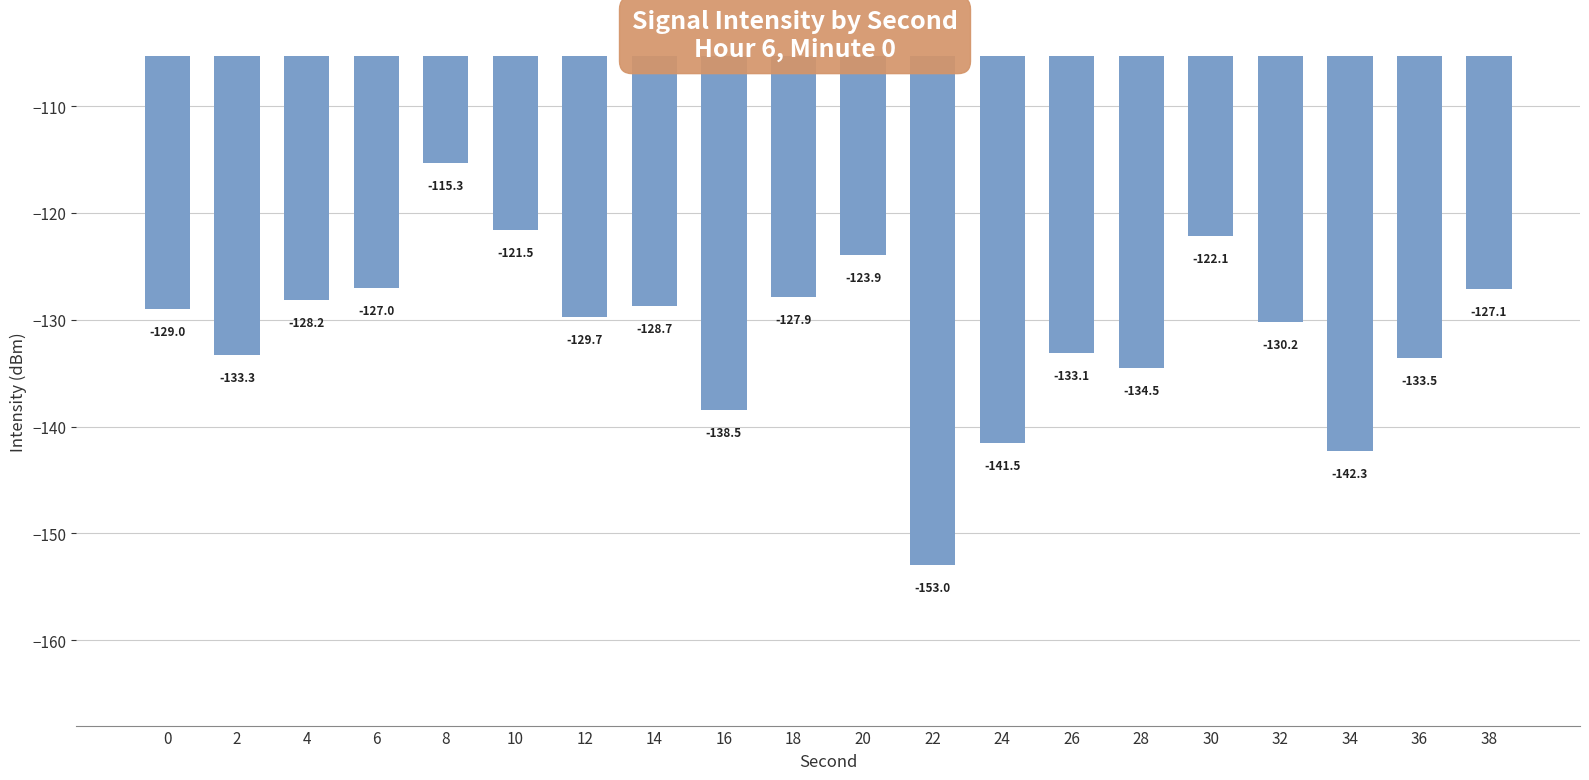

What is the maximum value shown in the chart?

-115.3